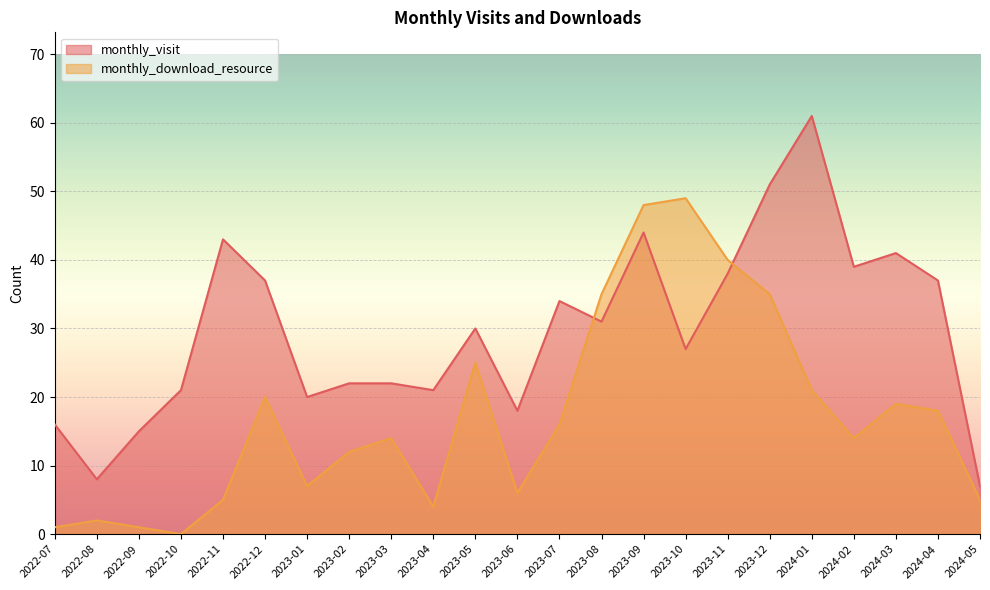

What is the total value across all series at 2023-08?

66